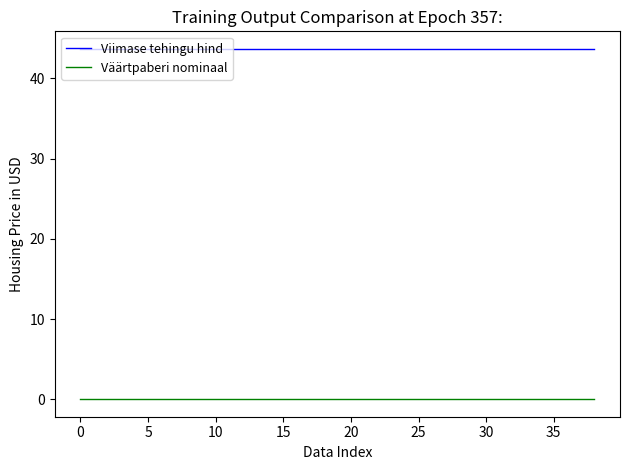

Which series has the largest total across all categories?

Viimase tehingu hind